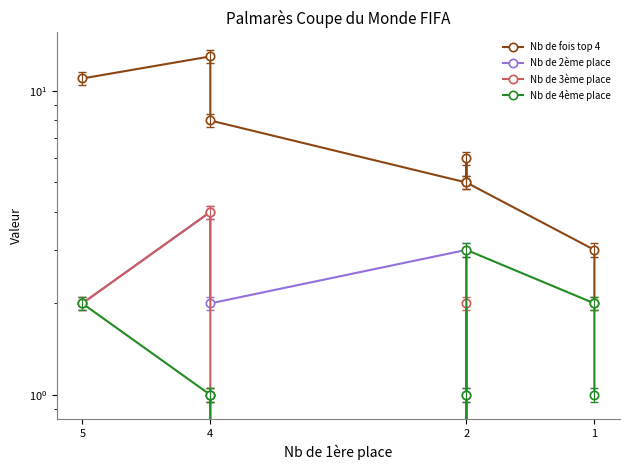

At which label does Nb de fois top 4 first exceed 6?

5